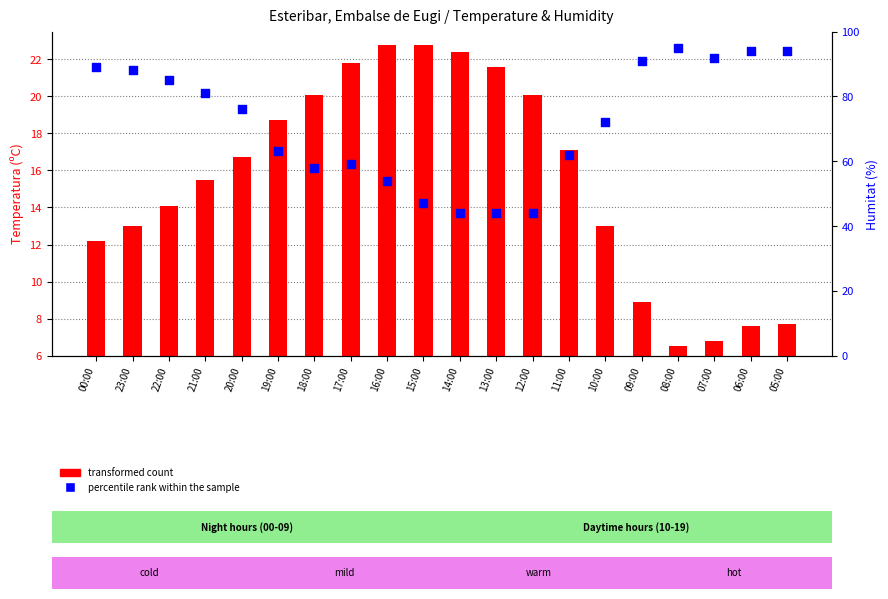

Which series contains the highest Y value?

percentile rank within the sample